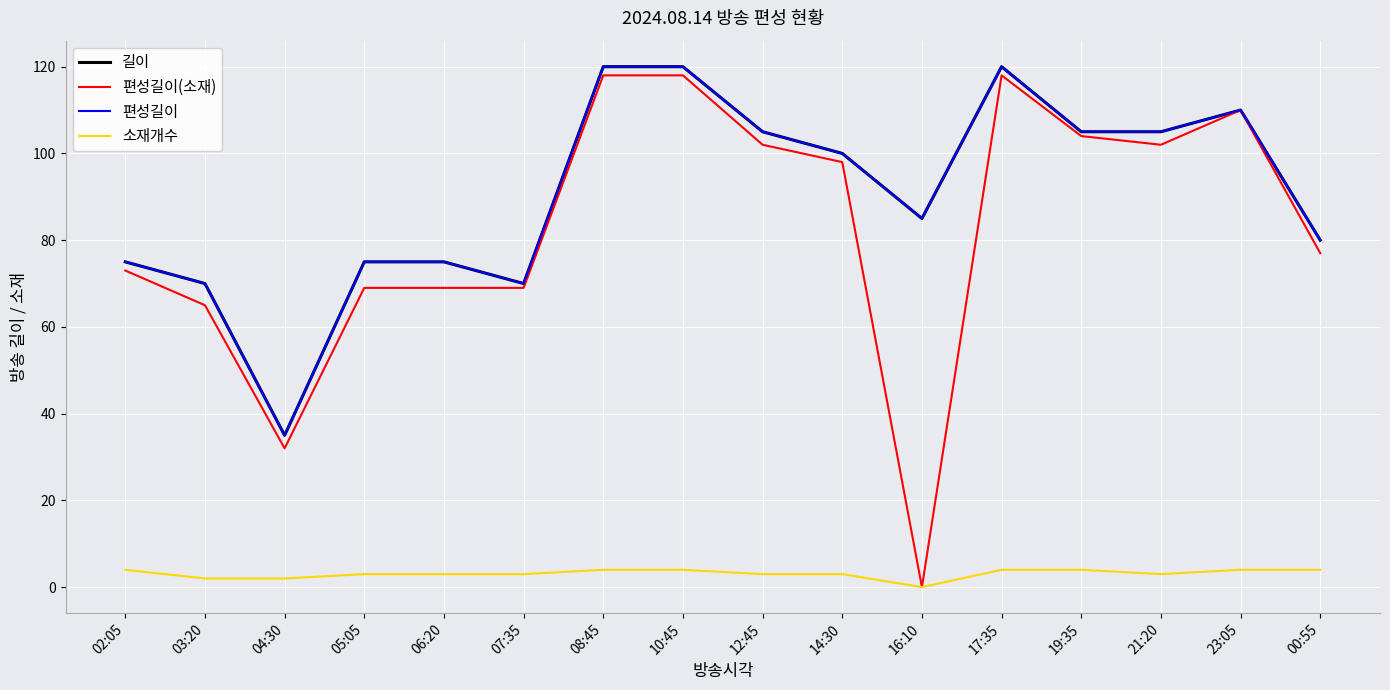

Which series has the largest total across all categories?

길이